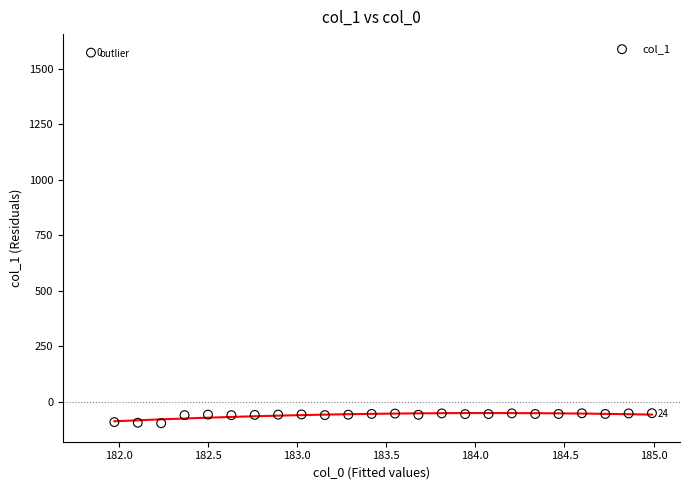

What is the range of Y values (max minus min)?

1670.7